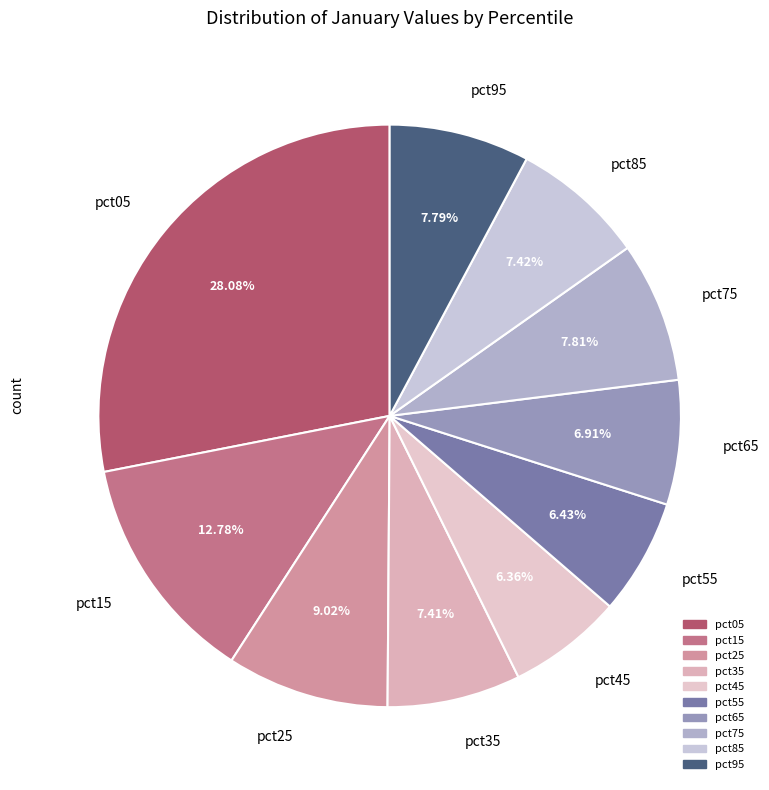

Is the sum of pct55 and pct35 greater than half?

No